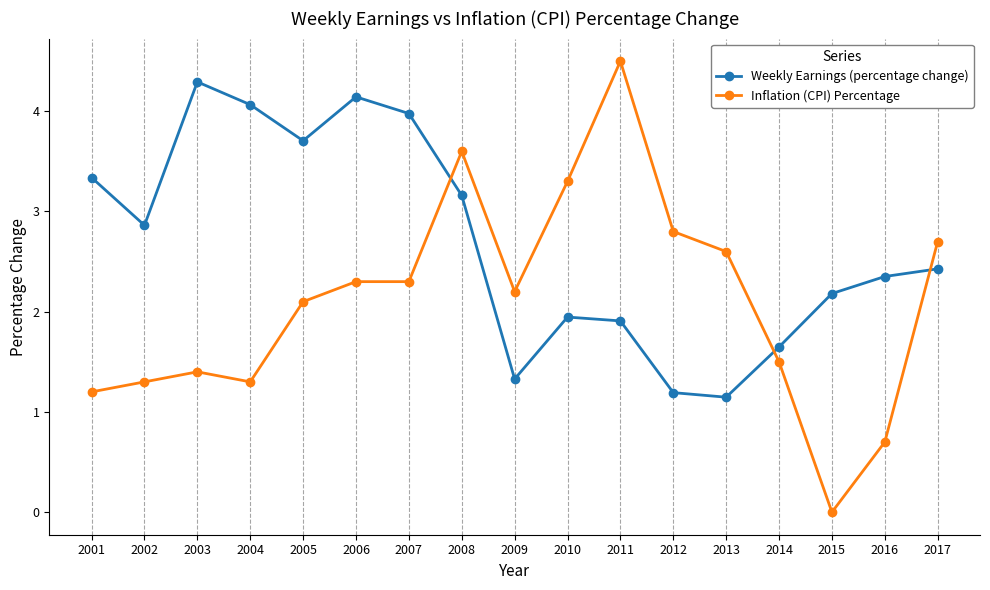

Which series has the largest range (max minus min)?

Inflation (CPI) Percentage